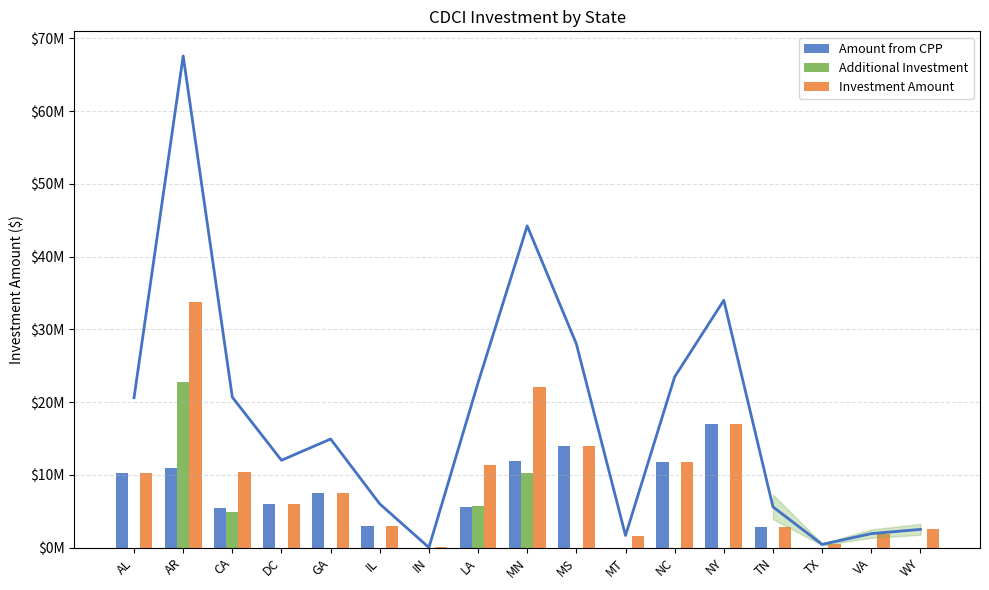

List the series in order of their peak value, lowest first.

Amount from CPP, Additional Investment, Investment Amount